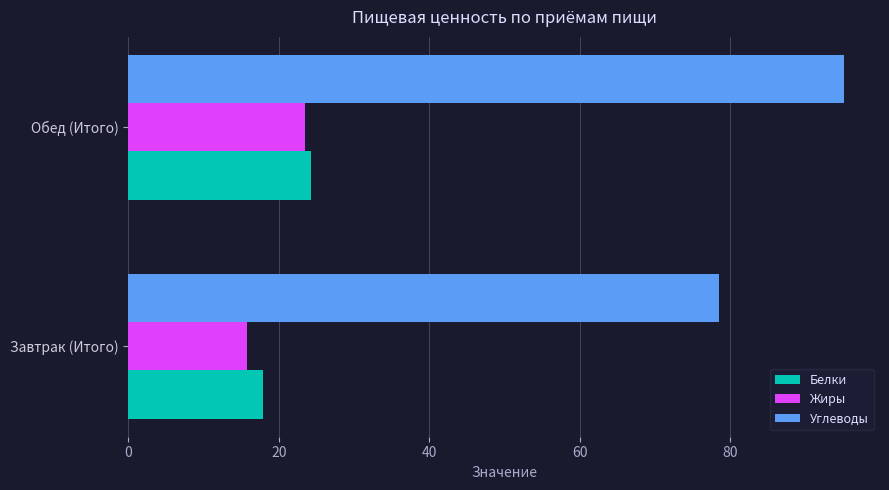

What is the sum of the Белки values at Обед (Итого) and Завтрак (Итого)?

42.1